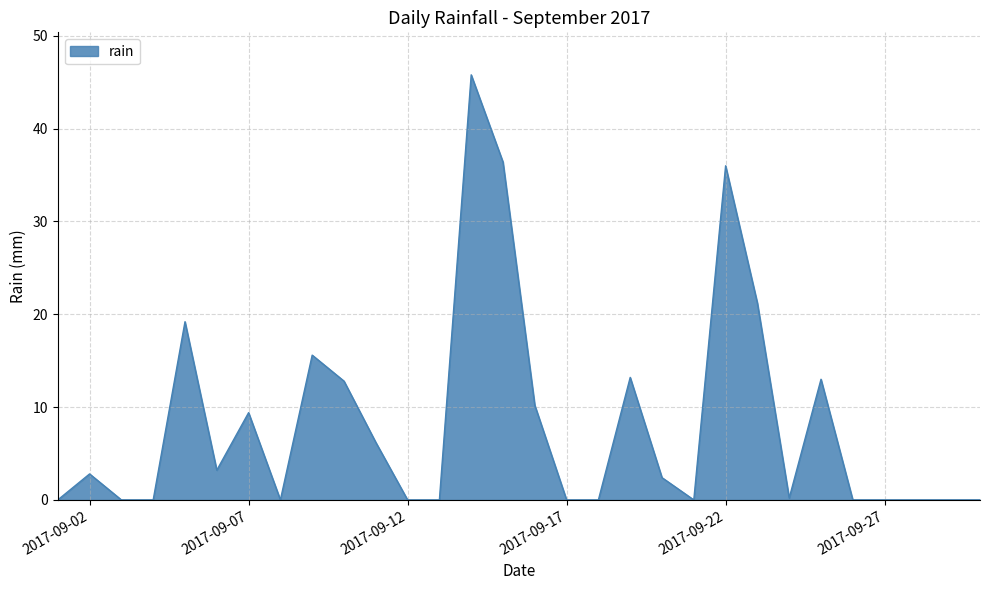

Does the chart have visible grid lines?

Yes